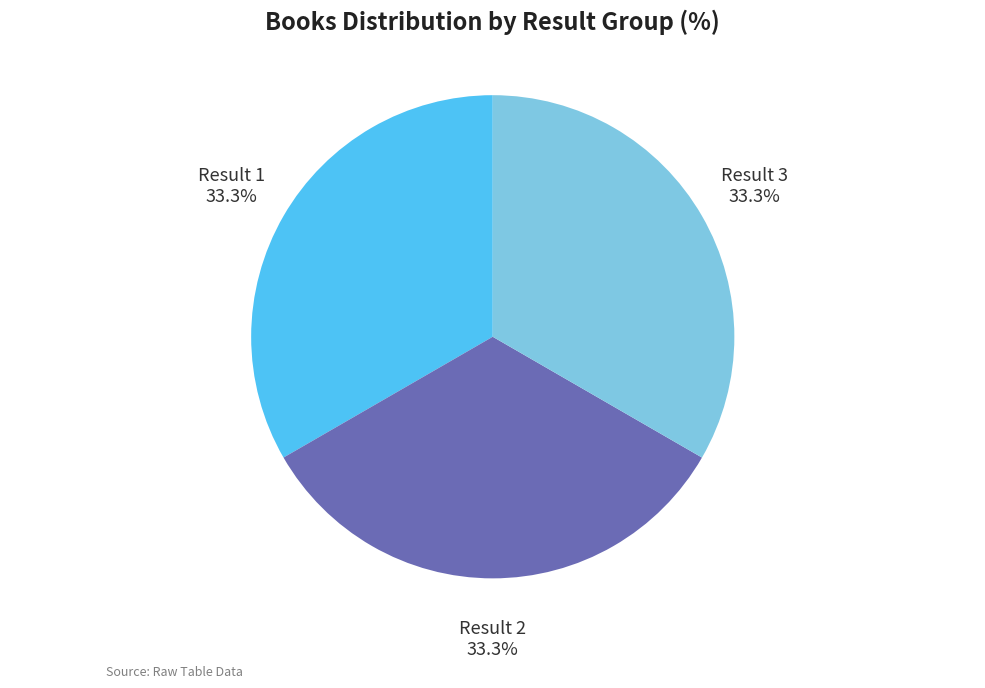

Approximately how many times larger is the value at Result 1 compared to Result 2?

1.0